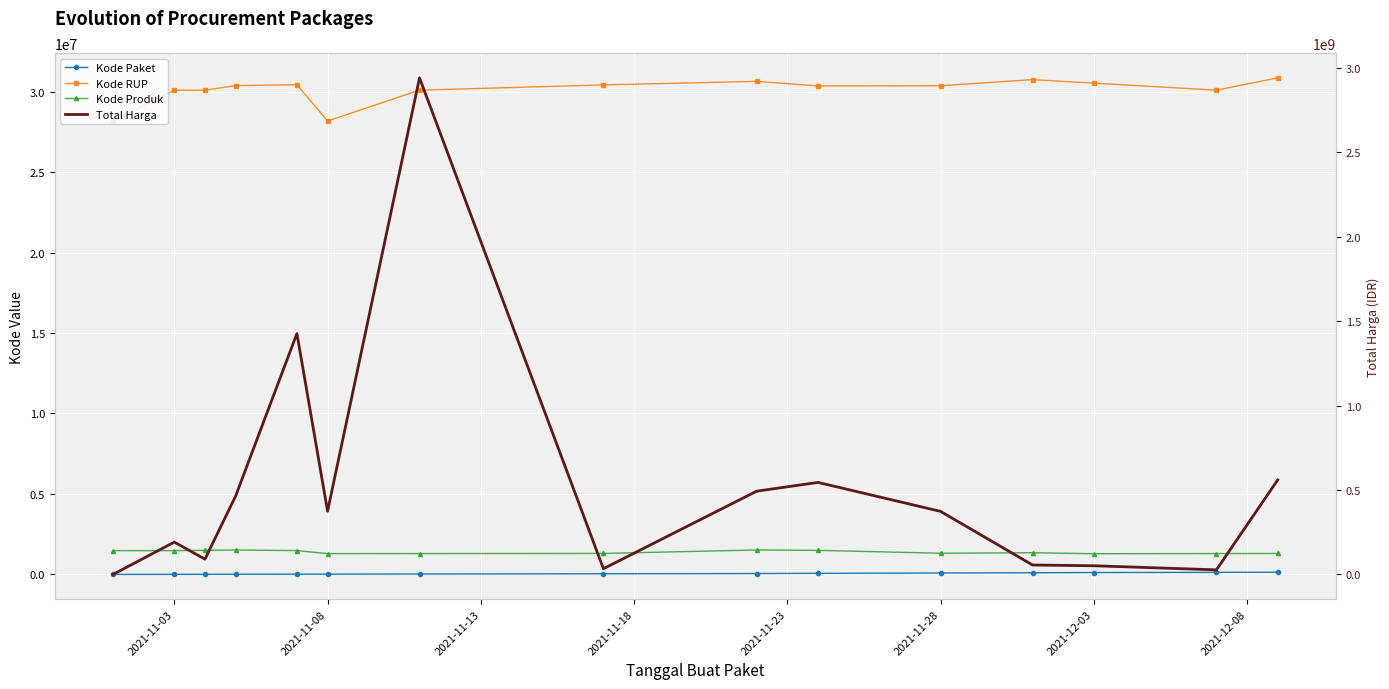

The Kode Produk series shows 672096 at 13. True or false?

False